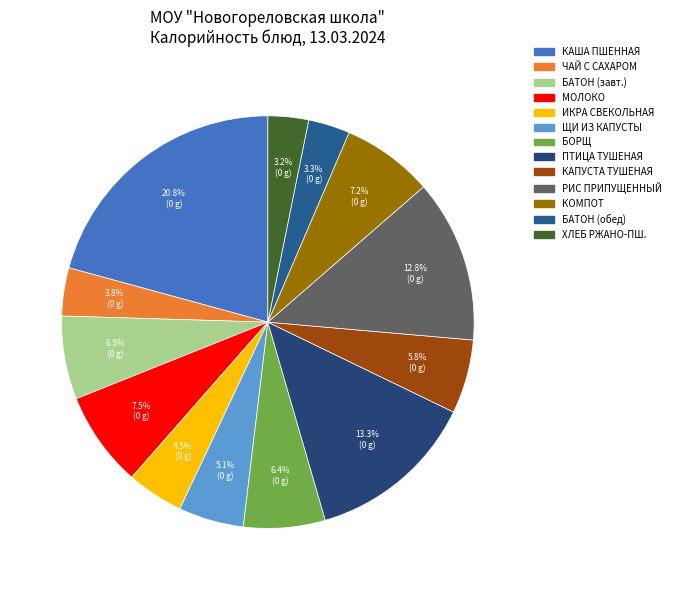

To the nearest percent, what is the difference between the largest and smallest slice percentages?

18%